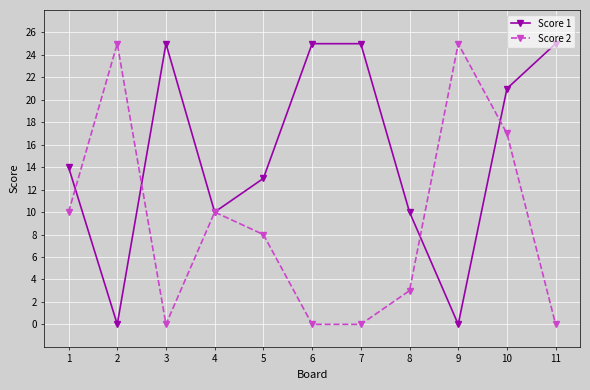

How many values in the Score 2 series are below 8?

5